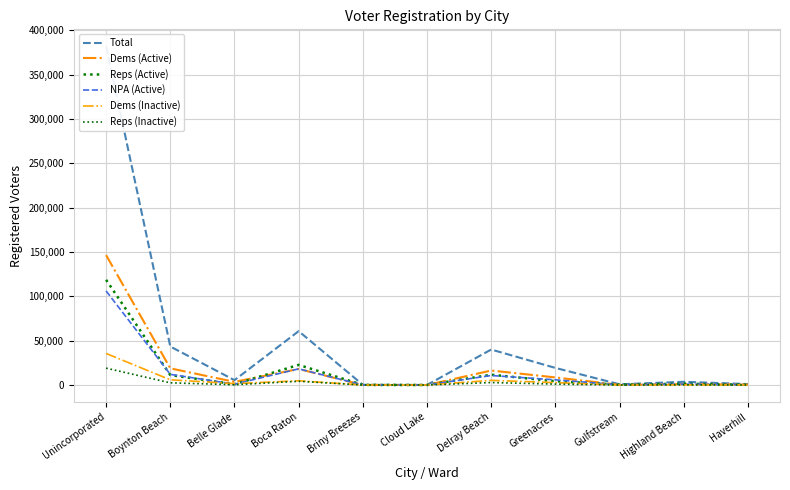

What is the difference between the maximum and minimum values in the Dems (Active) series?

146425